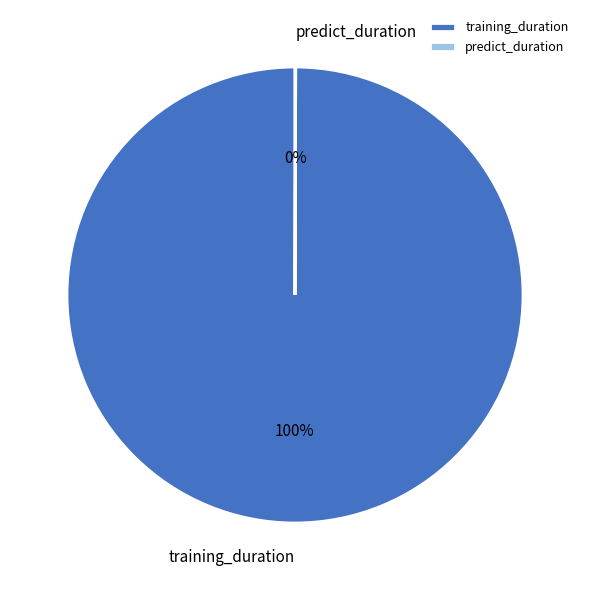

Does training_duration account for over 50% of the chart?

Yes